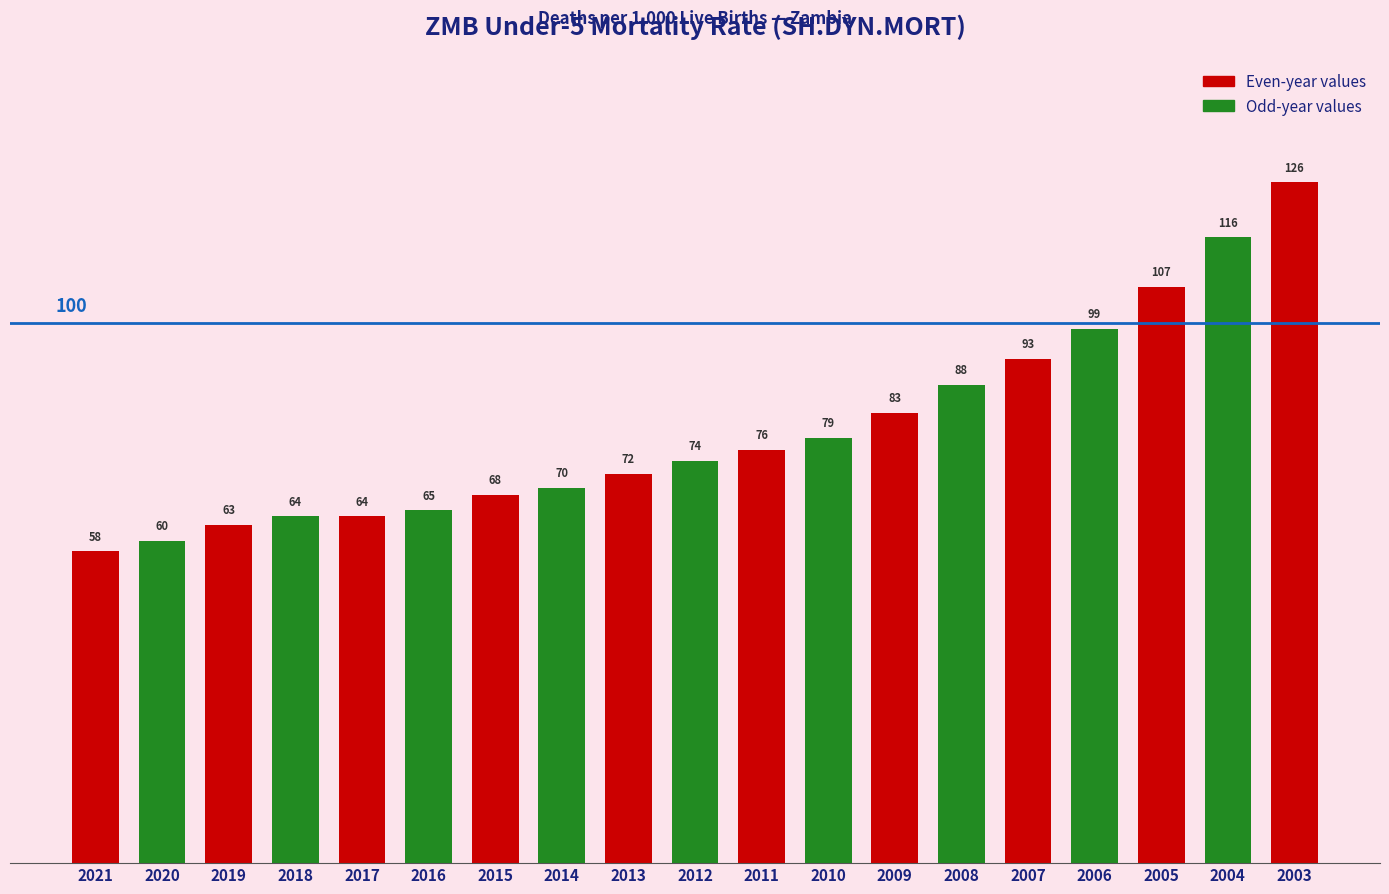

What is the value of the 9th bar from the left?

72.0